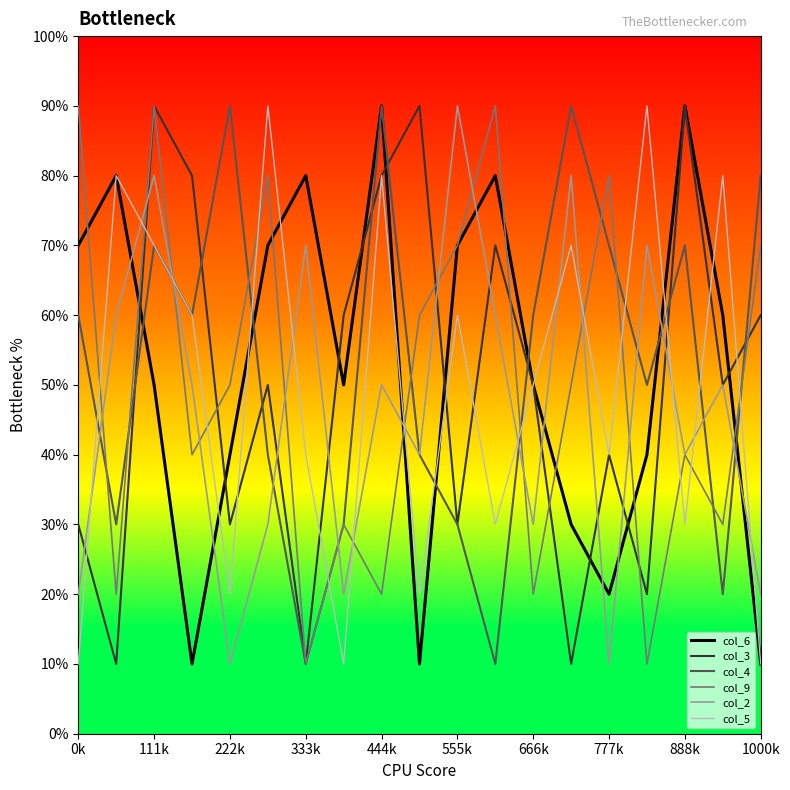

Does the chart display data point markers on the line(s)?

No